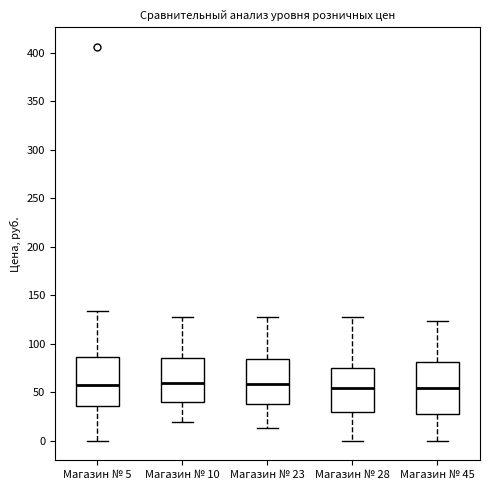

Reading left to right, read every box against the y-axis: the position of its median line, the range the box covers, and the ends of its whiskers. The values are not printed on the chart, so give them approximately, as read against the axis.

Магазин № 5: median 60, box 35 to 85, whiskers 0 to 135
Магазин № 10: median 60, box 40 to 85, whiskers 20 to 125
Магазин № 23: median 60, box 40 to 85, whiskers 15 to 130
Магазин № 28: median 55, box 30 to 75, whiskers 0 to 130
Магазин № 45: median 55, box 30 to 80, whiskers 0 to 125